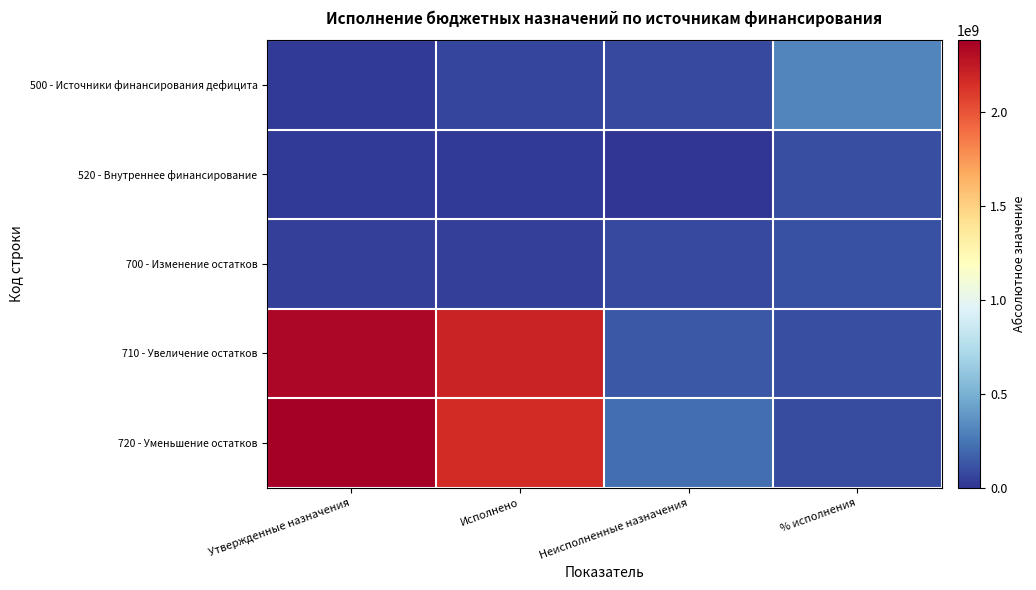

List the series in order of their peak value, highest first.

720 - Уменьшение остатков, 710 - Увеличение остатков, 500 - Источники финансирования дефицита, 700 - Изменение остатков, 520 - Внутреннее финансирование